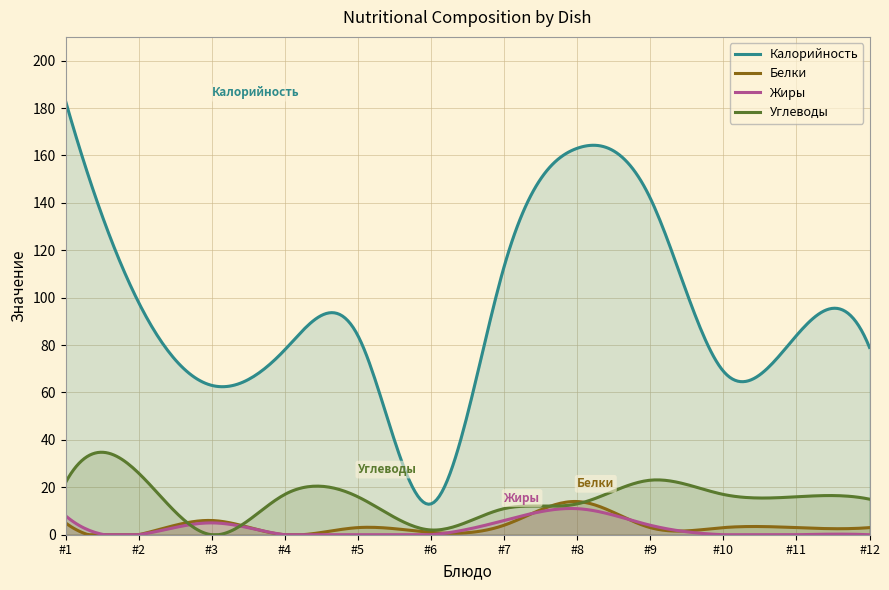

Which series has the widest spread of values?

Калорийность